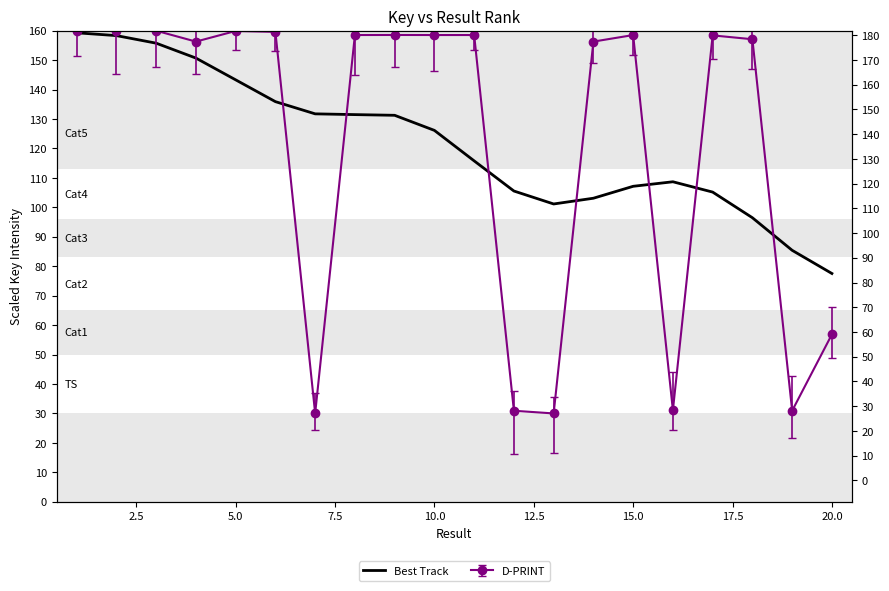

Reading left to right, what are all the values shown in this chart?

159.3	158.3	155.8	150.7	143.3	135.9	131.8	131.5	131.3	126.1	115.8	105.5	101.1	103.1	107.2	108.7	105.2	96.5	85.4	77.5